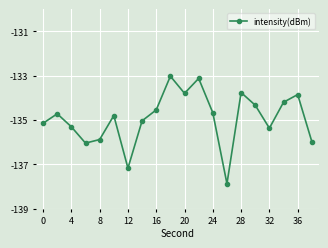

What is the minimum value shown in the chart?

-137.9